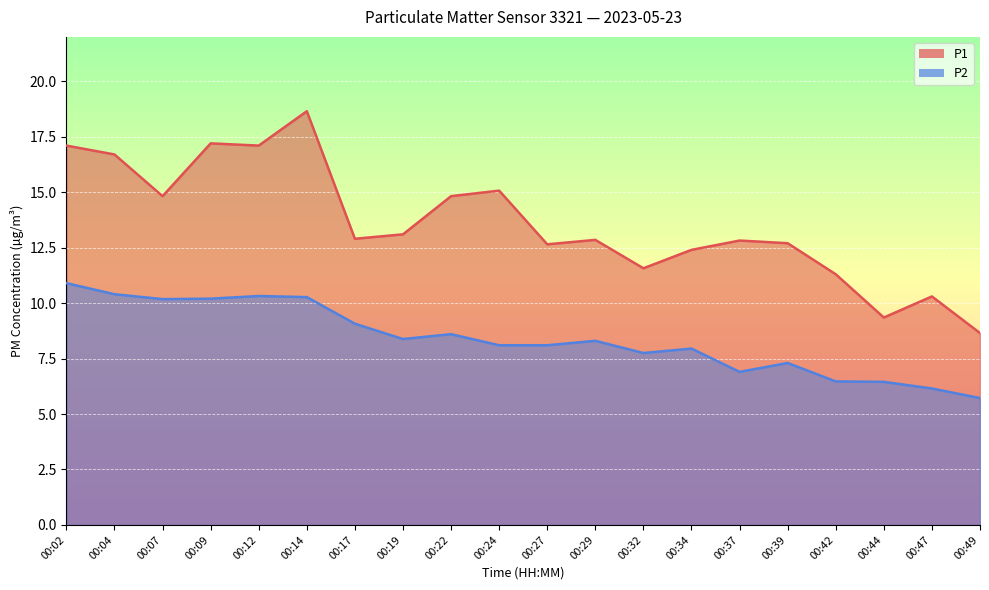

Does the chart display data point markers on the line(s)?

No